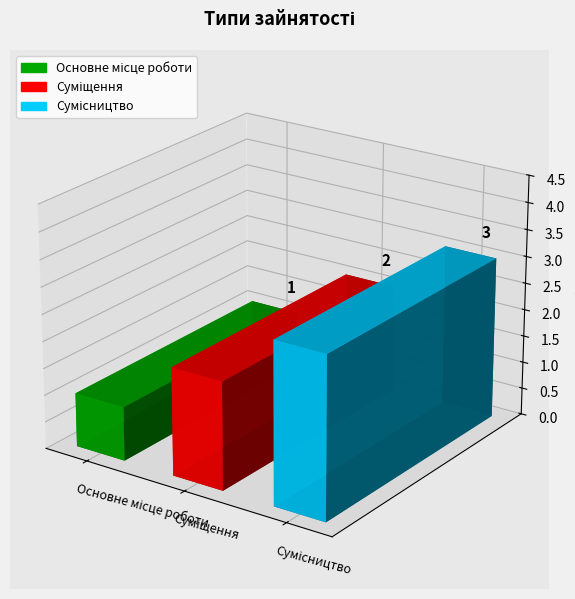

What is the smallest value displayed?

1